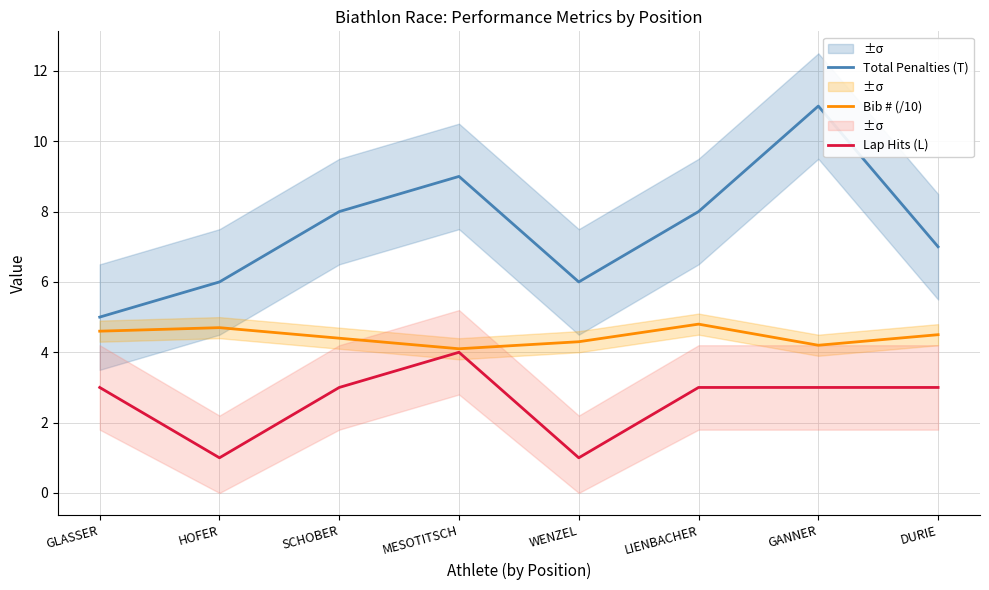

How many interior local peaks does the Total Penalties (T) series have?

2